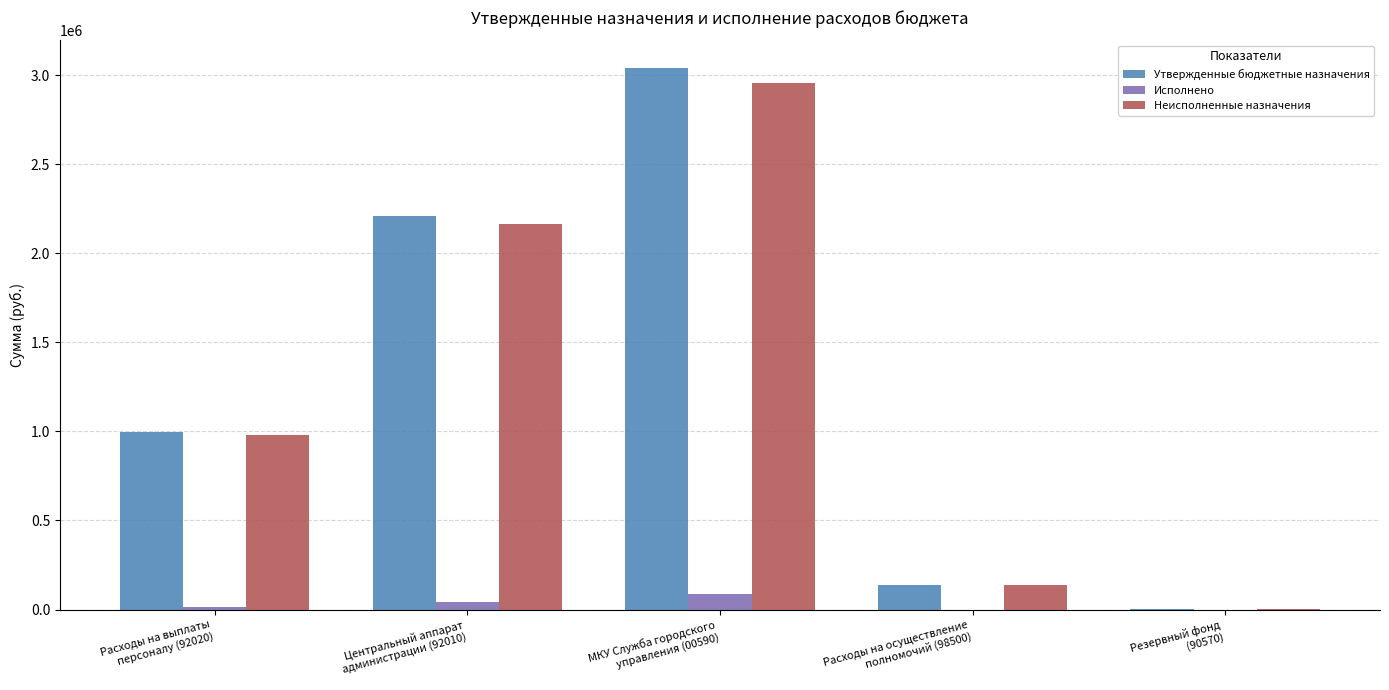

What is the sum of all Исполнено values?

147062.2